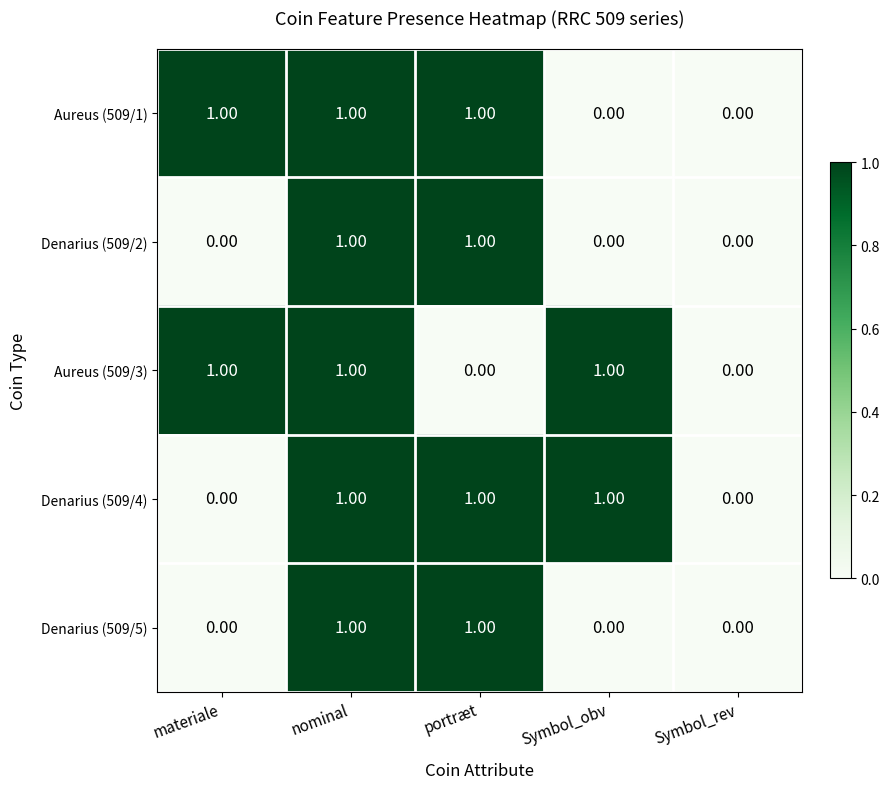

At which category is the sum across all series the highest?

nominal